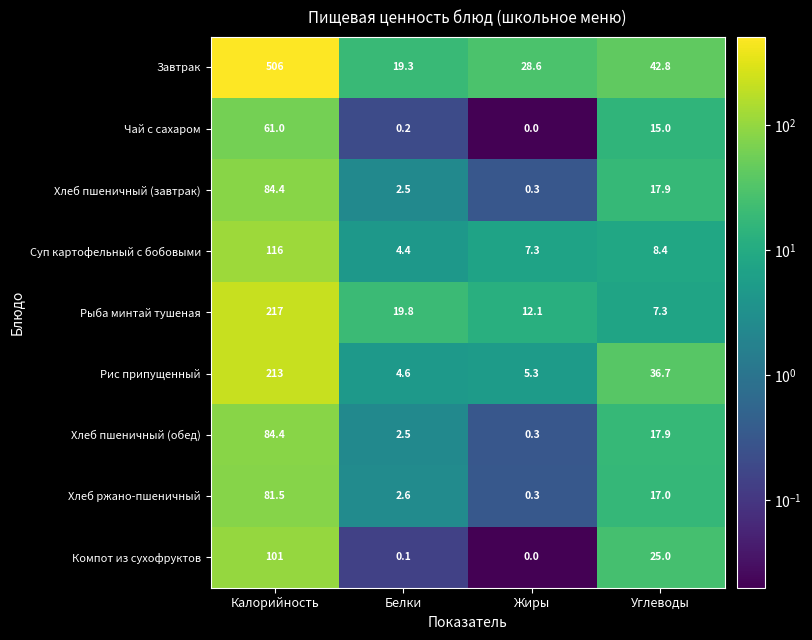

Where does the Хлеб пшеничный (обед) series first go above 17?

Калорийность